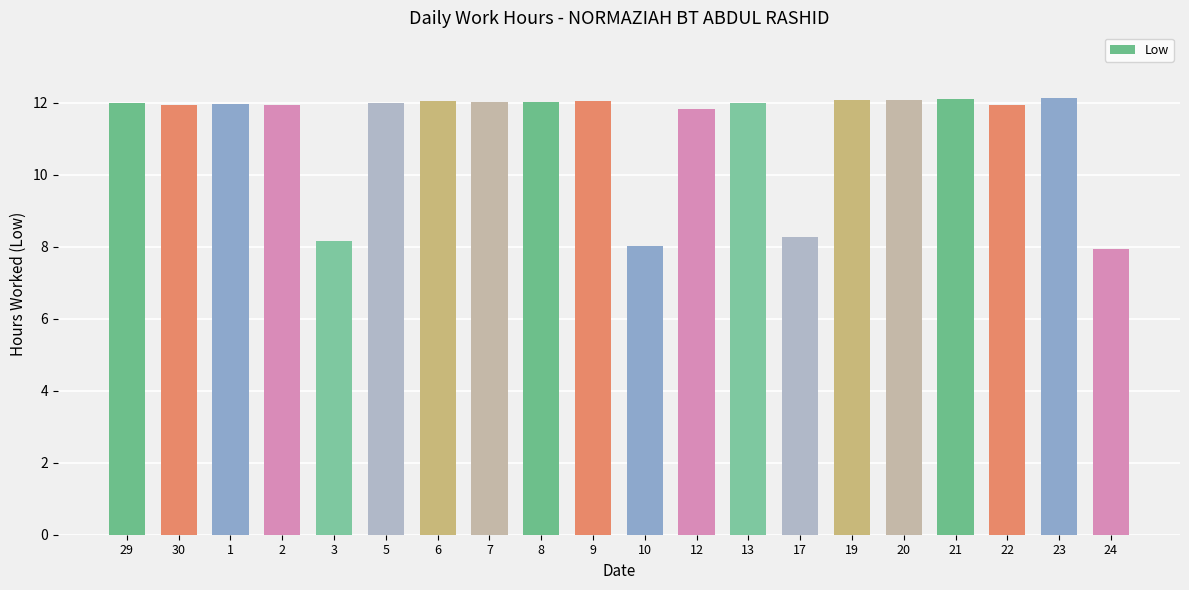

What is the approximate value at 21?

12.1